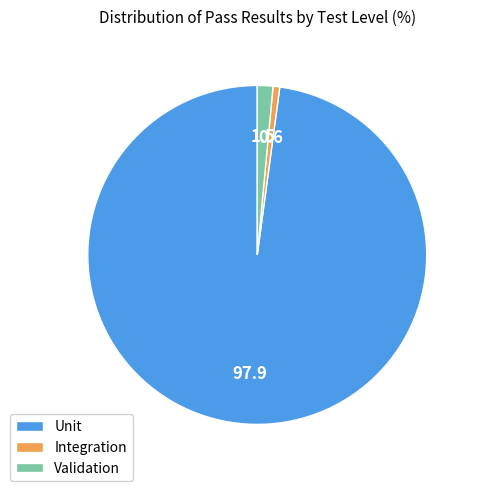

Does Validation account for over 50% of the chart?

No